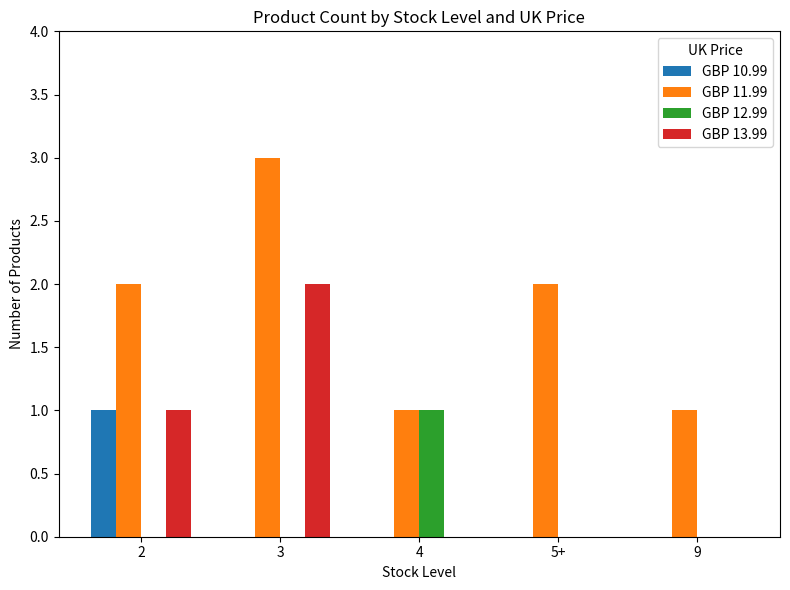

Reading left to right, list all the values displayed in this chart.

GBP 10.99: 2=1	3=0	4=0	5+=0	9=0
GBP 11.99: 2=2	3=3	4=1	5+=2	9=1
GBP 12.99: 2=0	3=0	4=1	5+=0	9=0
GBP 13.99: 2=1	3=2	4=0	5+=0	9=0